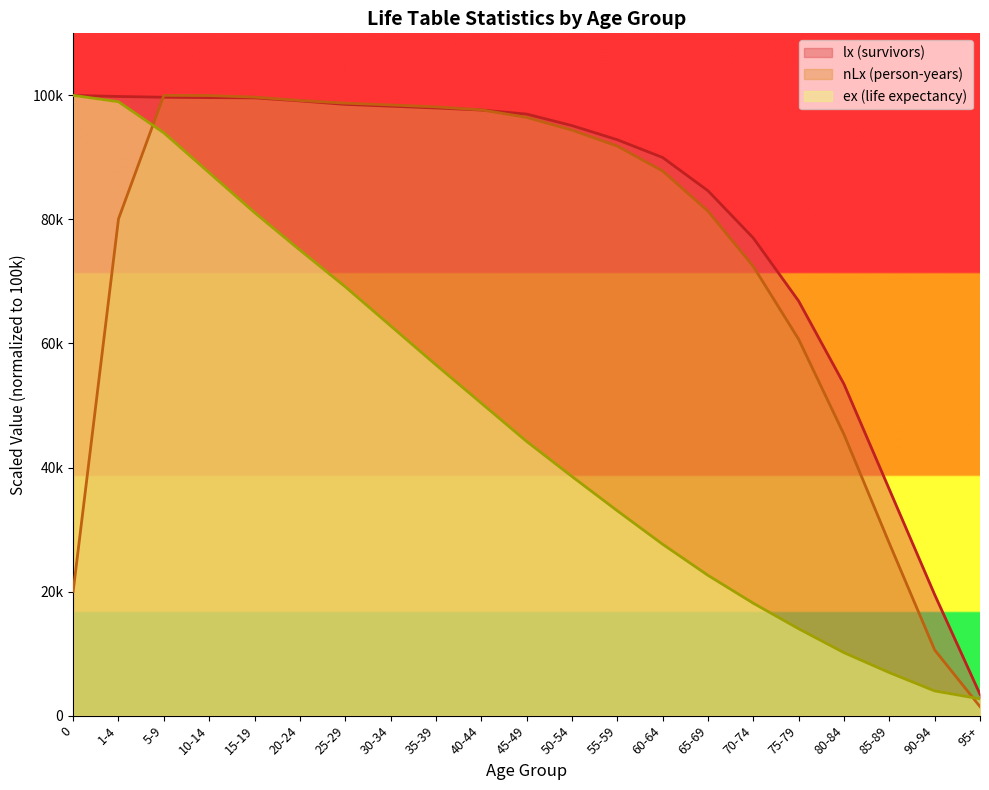

True or false: ex (life expectancy) has a value of 1314.9 at 90-94.

False